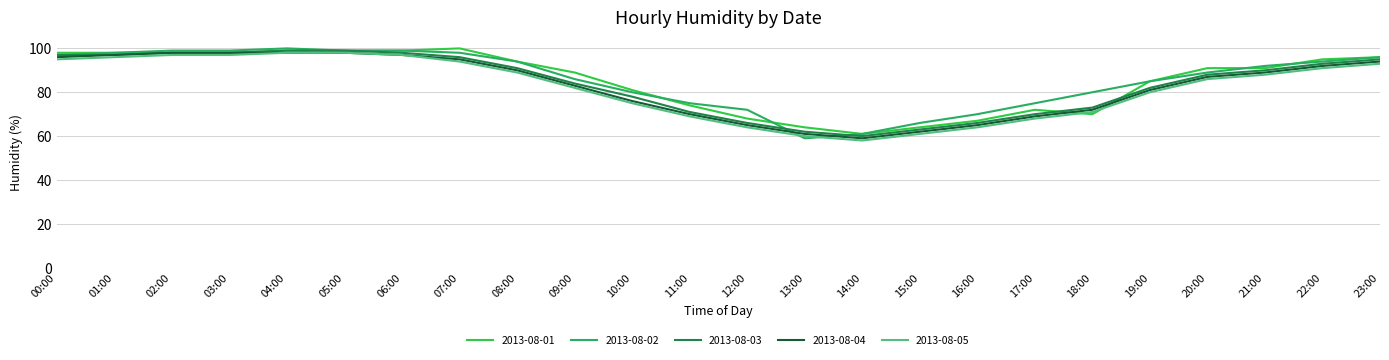

Read the 2013-08-03 value at 12:00.

66